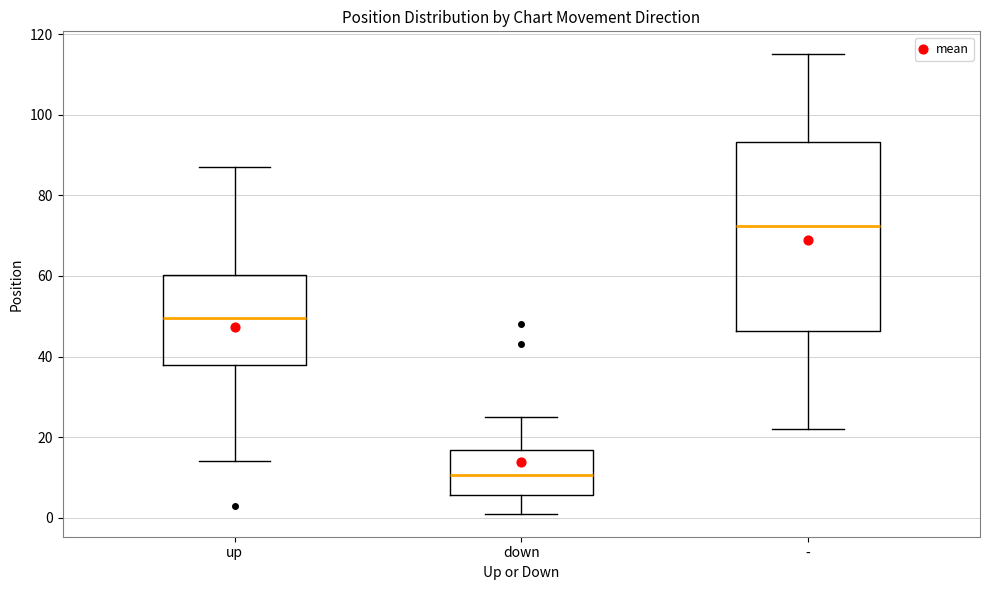

Where does the lower whisker of the box for - end on the y-axis? The values are not printed on the chart, so give them approximately, as read against the axis.

22